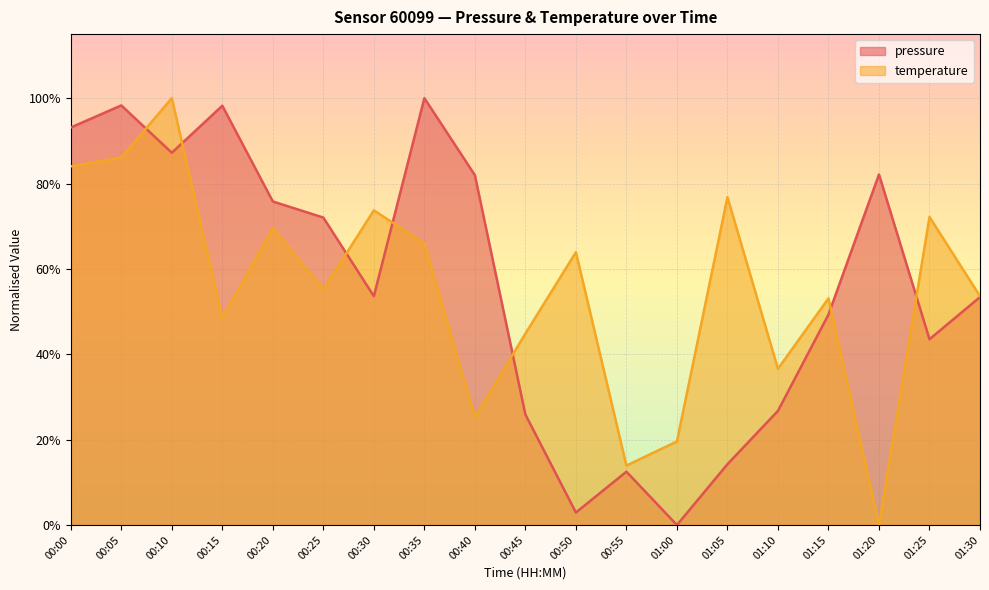

What is the difference between the maximum and second lowest values in the pressure series?

1.0